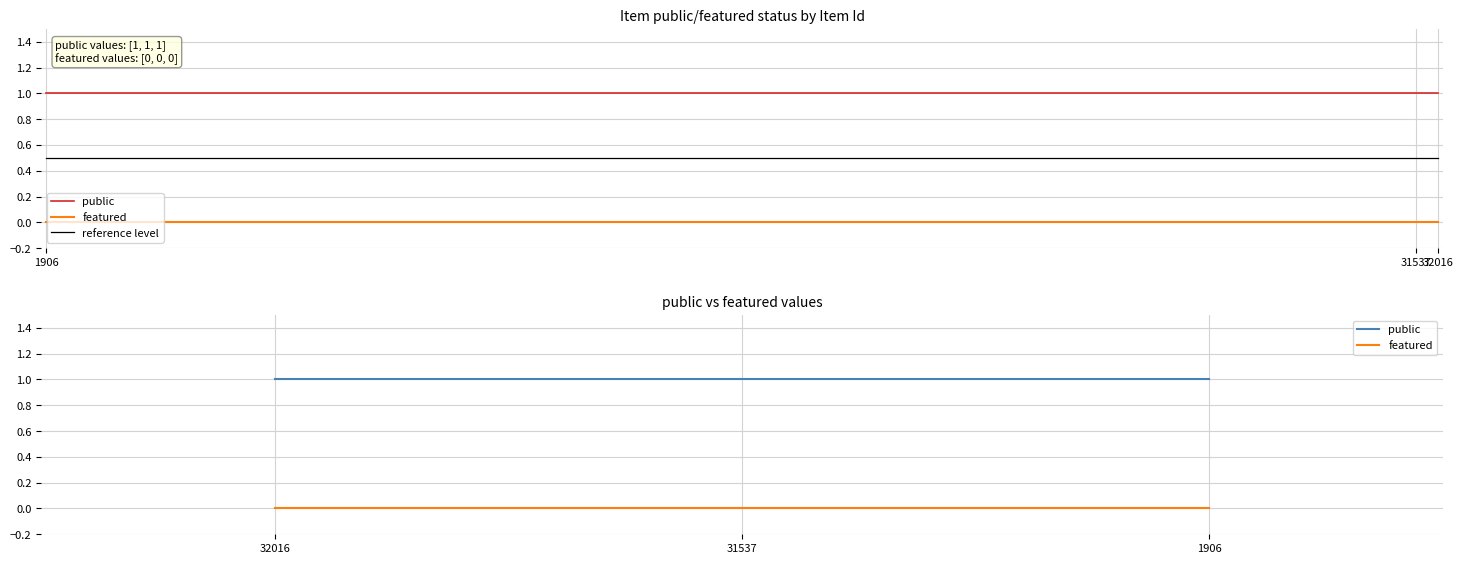

At how many categories does at least one series exceed 0?

3